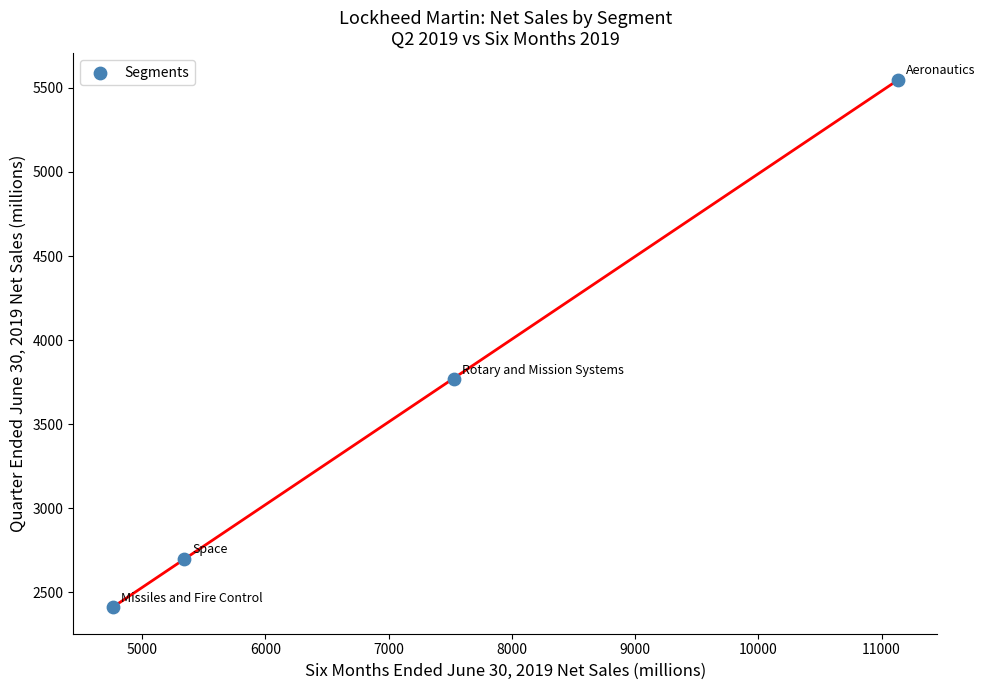

What is the average Y value?

3607